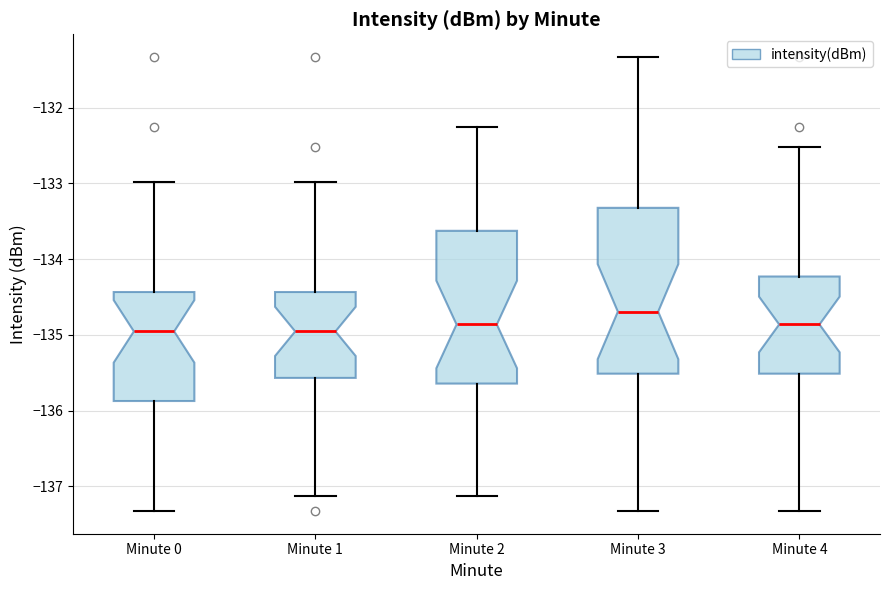

Where does the upper whisker of the box for Minute 1 end on the y-axis? The values are not printed on the chart, so give them approximately, as read against the axis.

-133.0